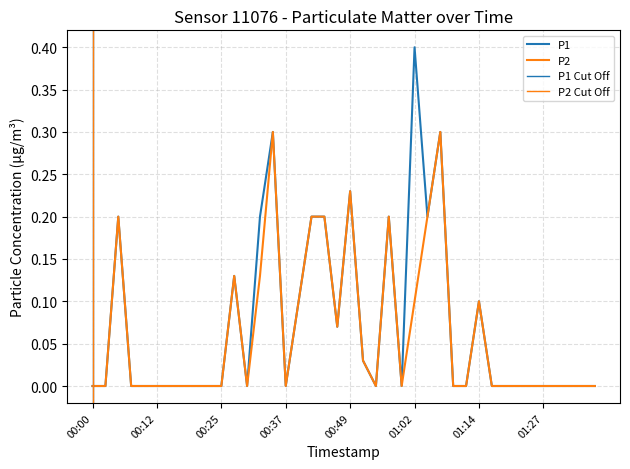

Between 00:17 and 00:45, which series saw the biggest shift?

P1